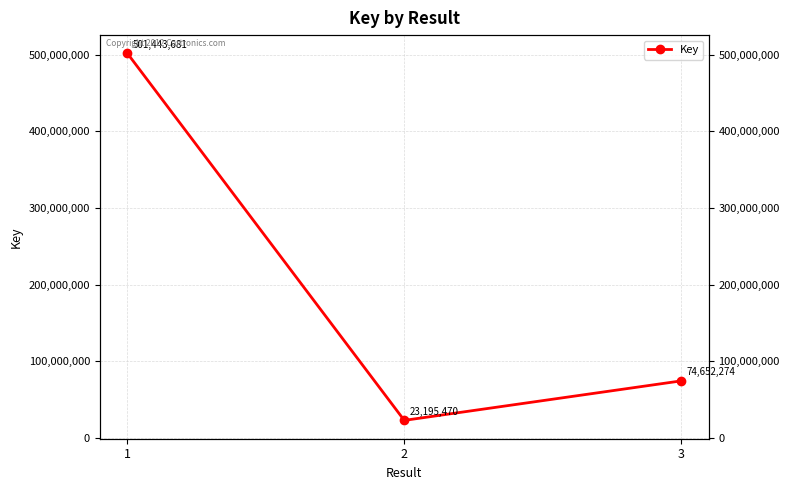

What is the average value?

199763808